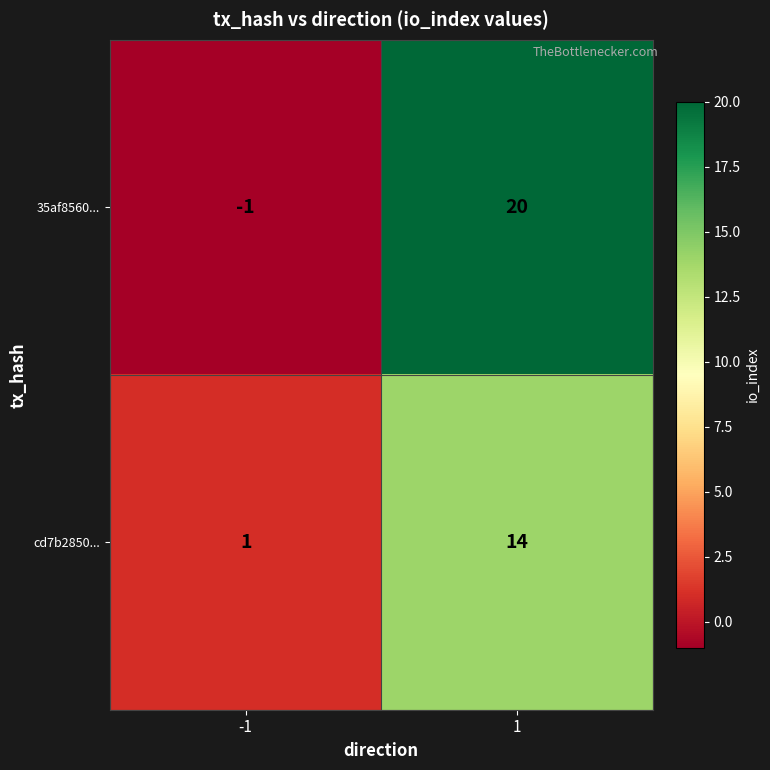

Rank the series by their average value, from highest to lowest.

35af8560..., cd7b2850...